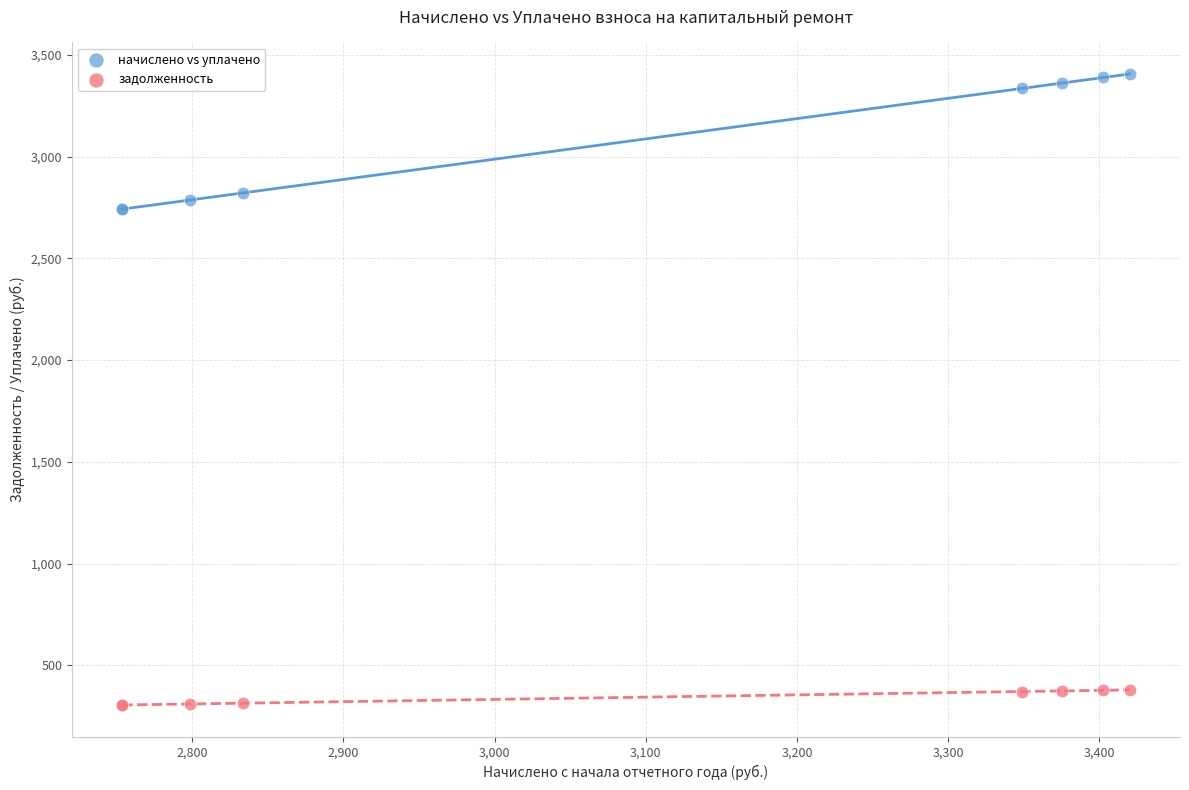

Which series has the largest Y range (max minus min)?

начислено vs уплачено